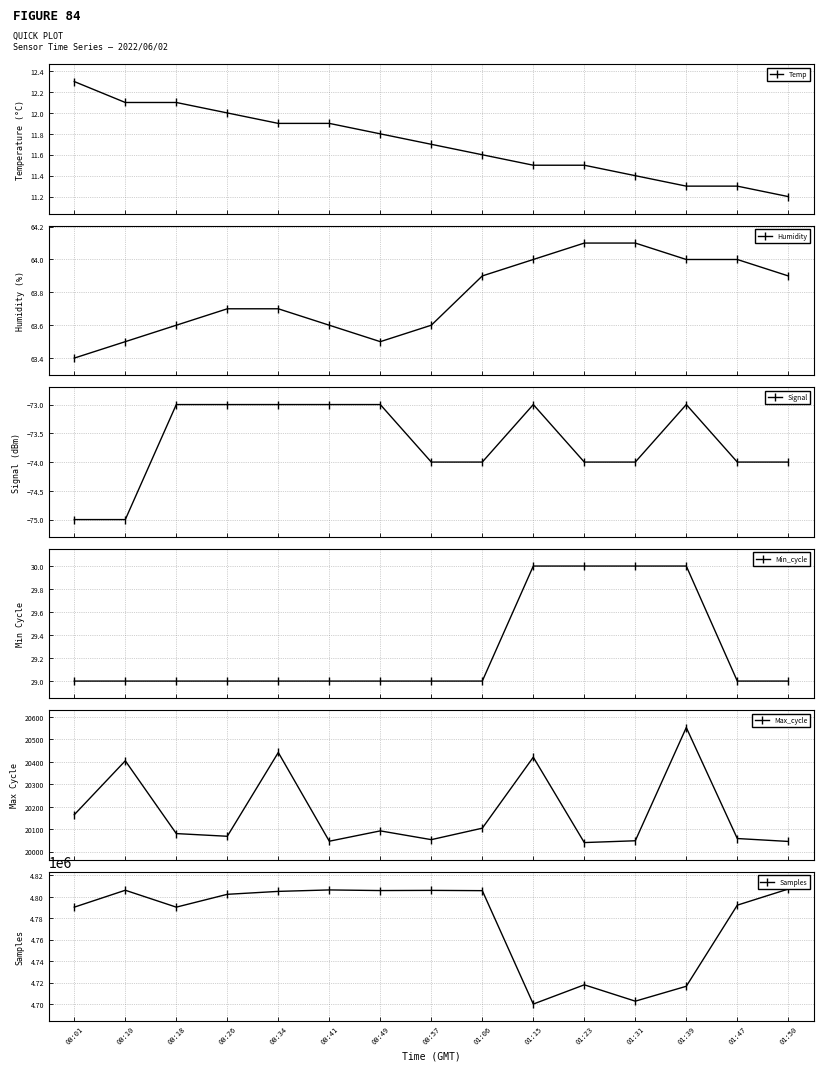

The value of Humidity at 00:34 is 63.7. True or false?

True